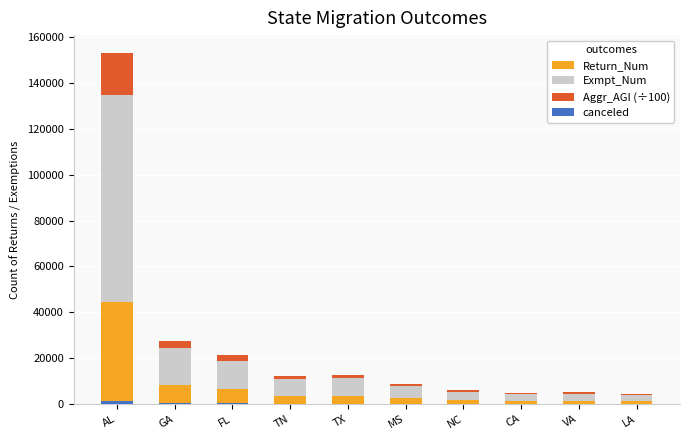

What is the spread (max minus min) of values at VA?

2988.0